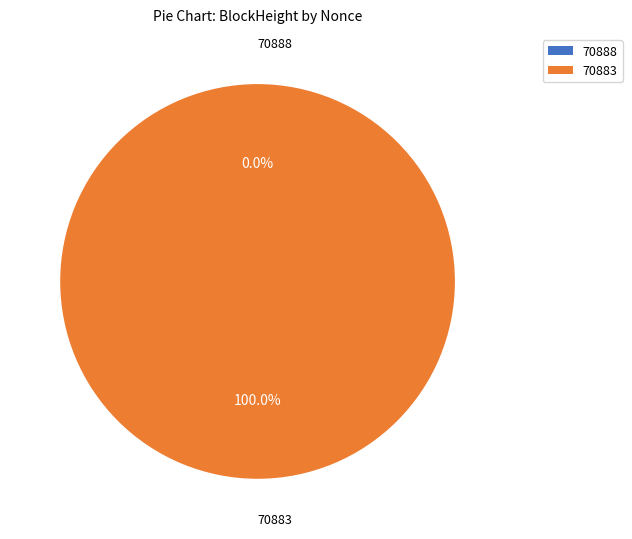

Is there any slice that represents more than half of the pie?

Yes